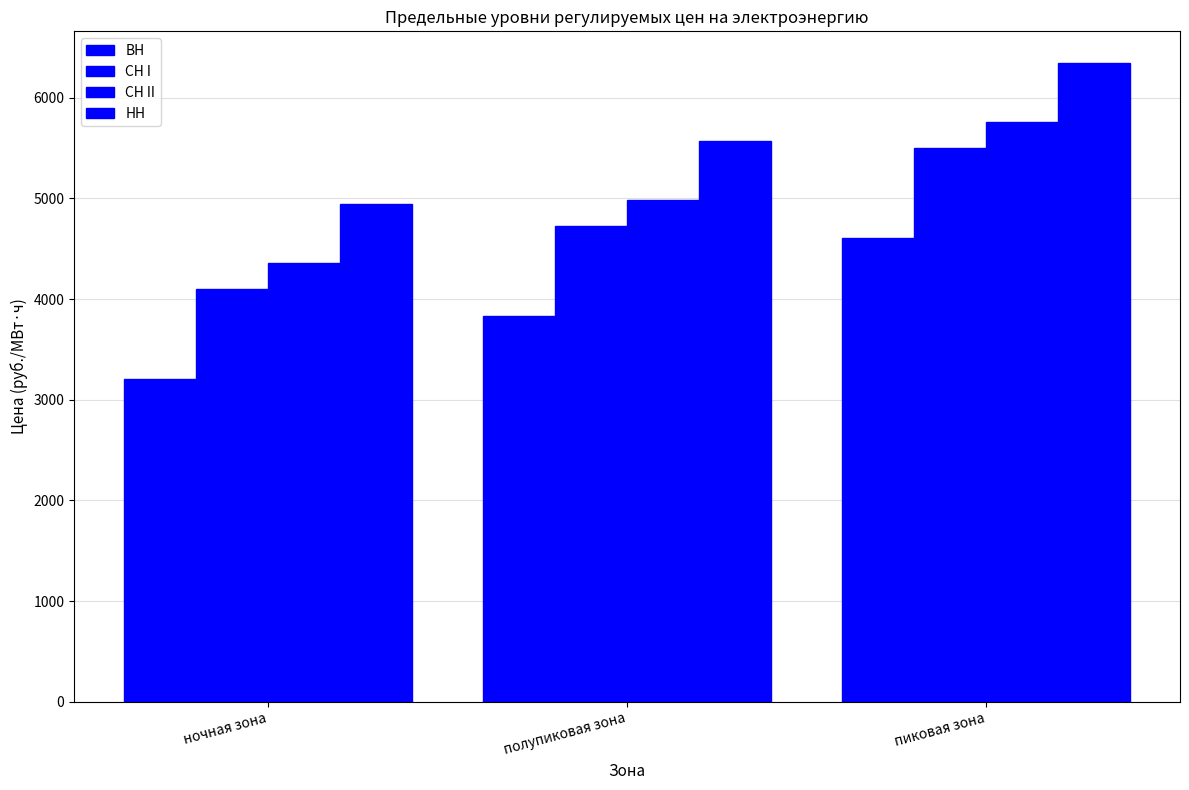

How many series are shown in this chart?

4